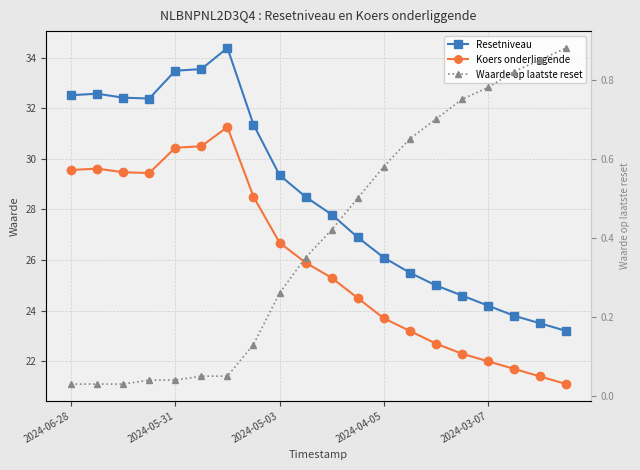

Where is Waarde op laatste reset nearest to the value 0?

2024-06-28